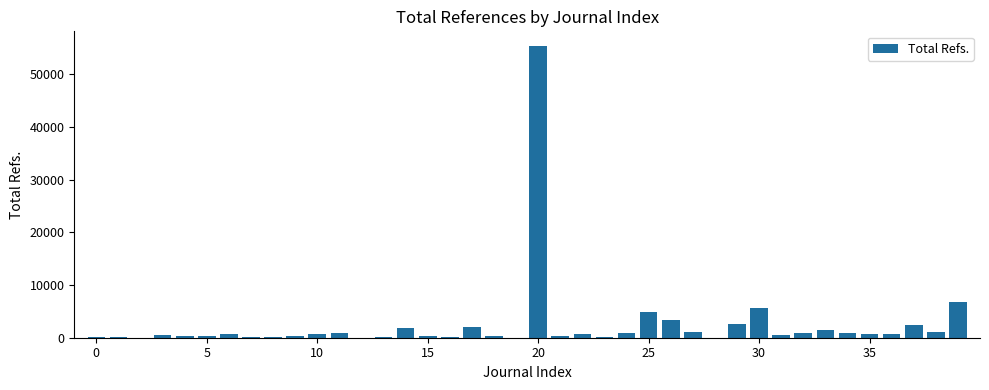

What is the sum of all values?

99598